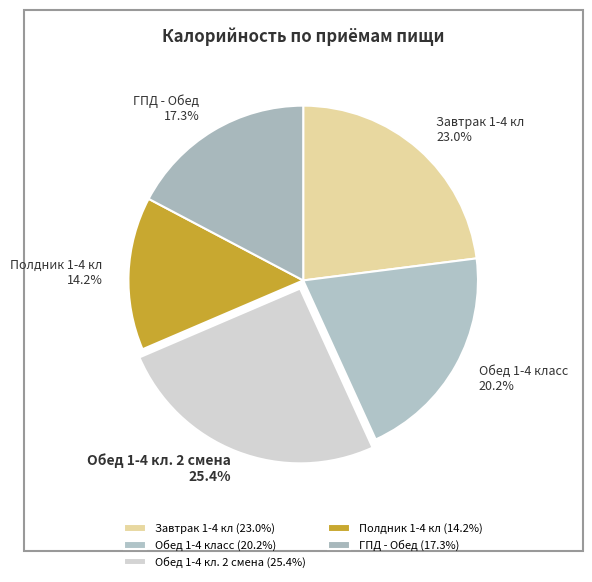

True or false: Обед 1-4 класс accounts for 30% of the total.

False